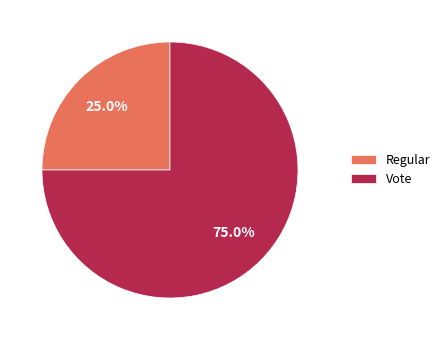

Is it true that Vote is 67% of the pie?

False